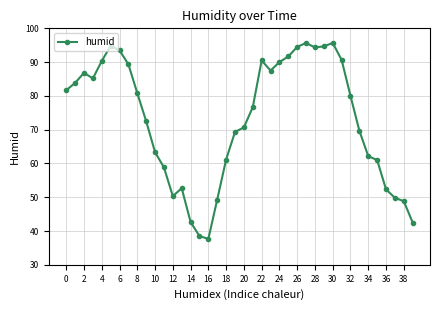

What is the smallest value displayed?

37.7